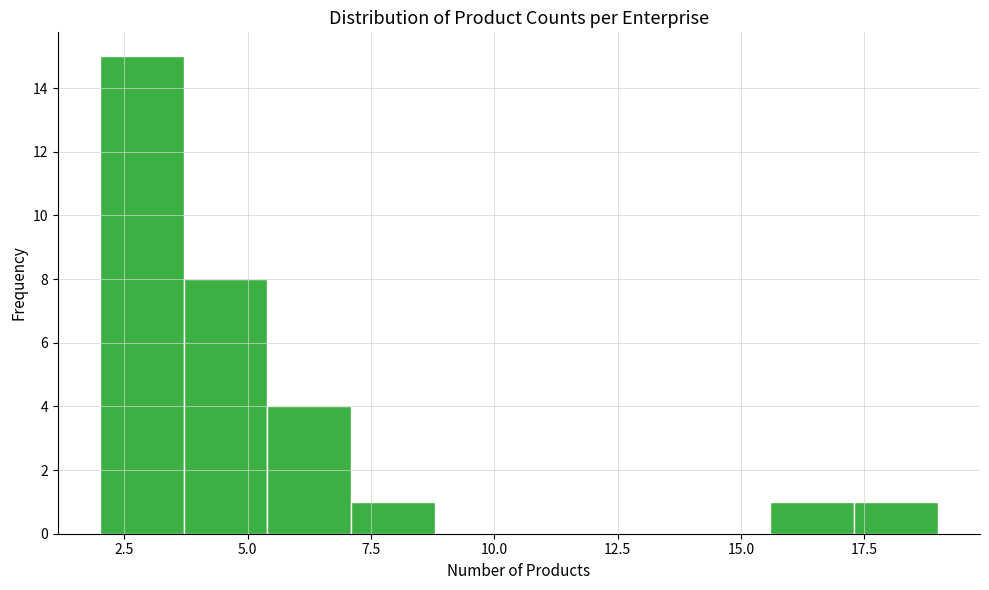

Read against the x-axis, roughly where is the centre of the tallest bar?

3.0